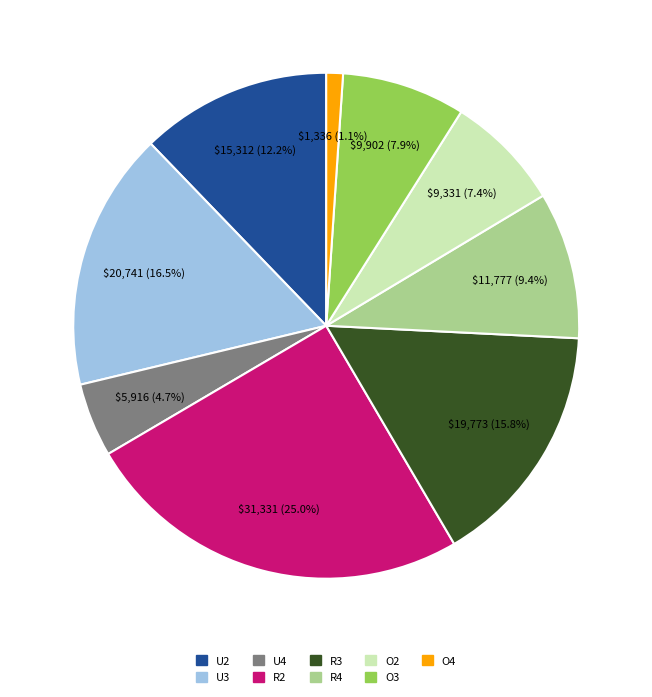

To the nearest percent, what is the difference between the largest and smallest slice percentages?

24%